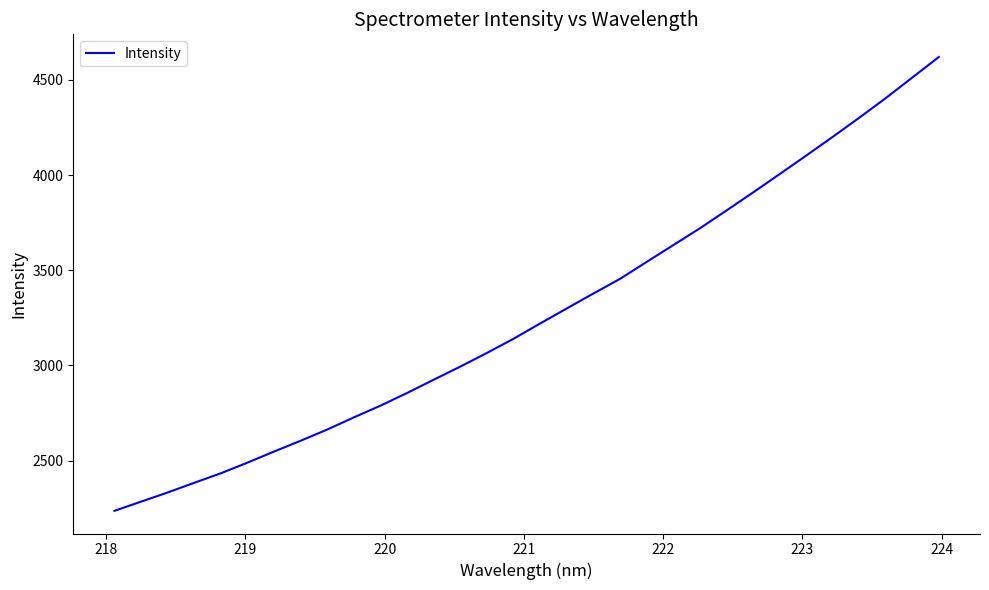

What is the maximum value shown in the chart?

4620.2